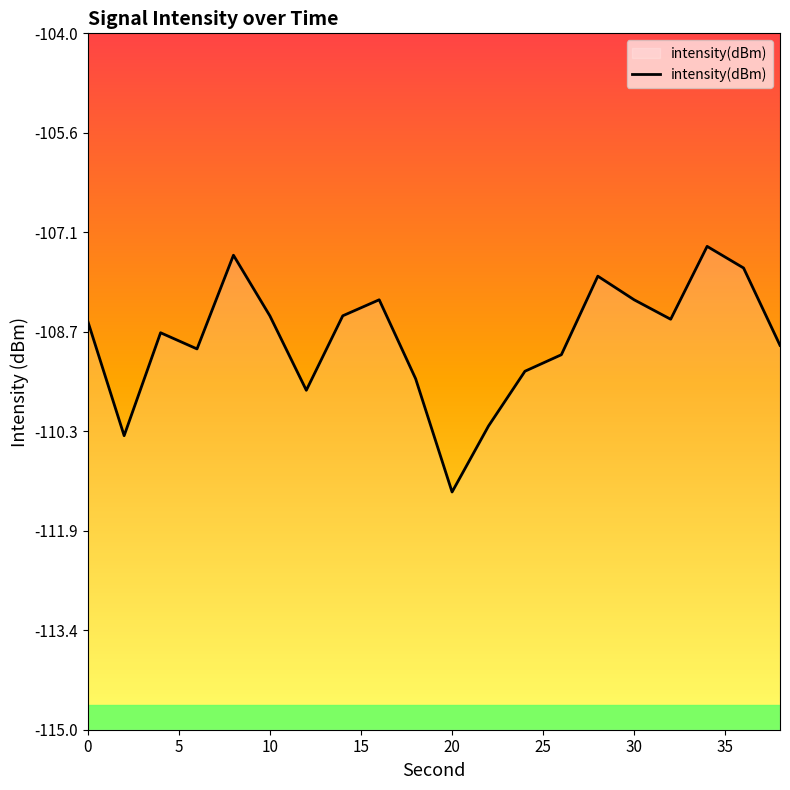

What is the value of the 6th point from the left?

-108.5